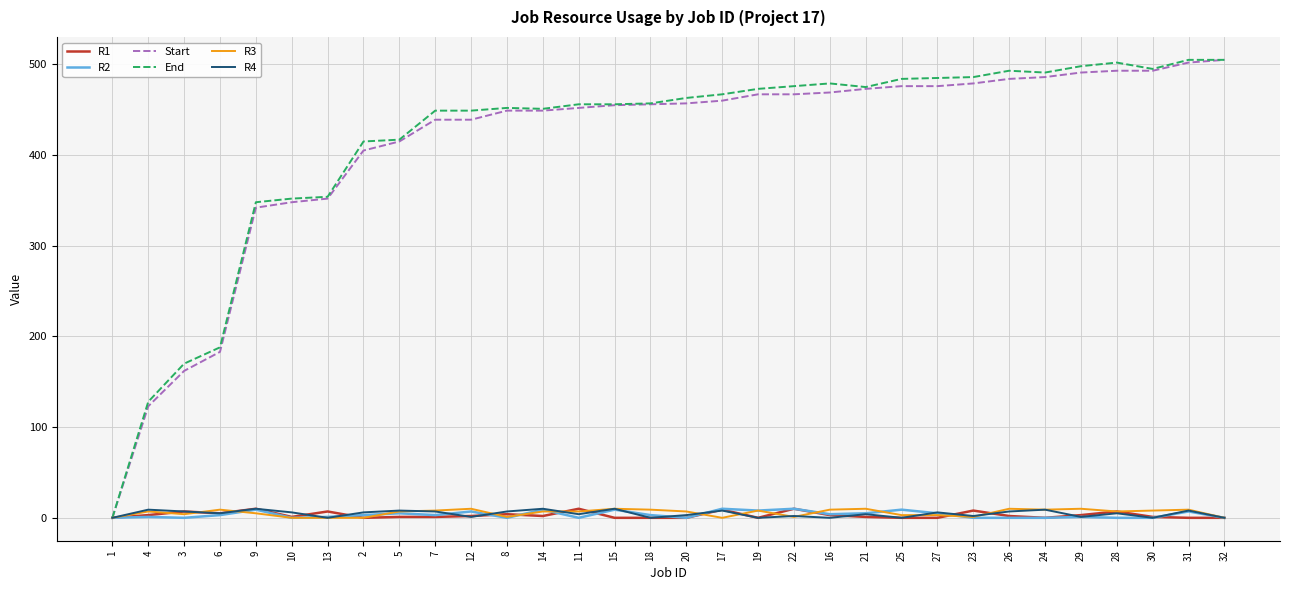

Between 4 and 7, which series saw the biggest shift?

End